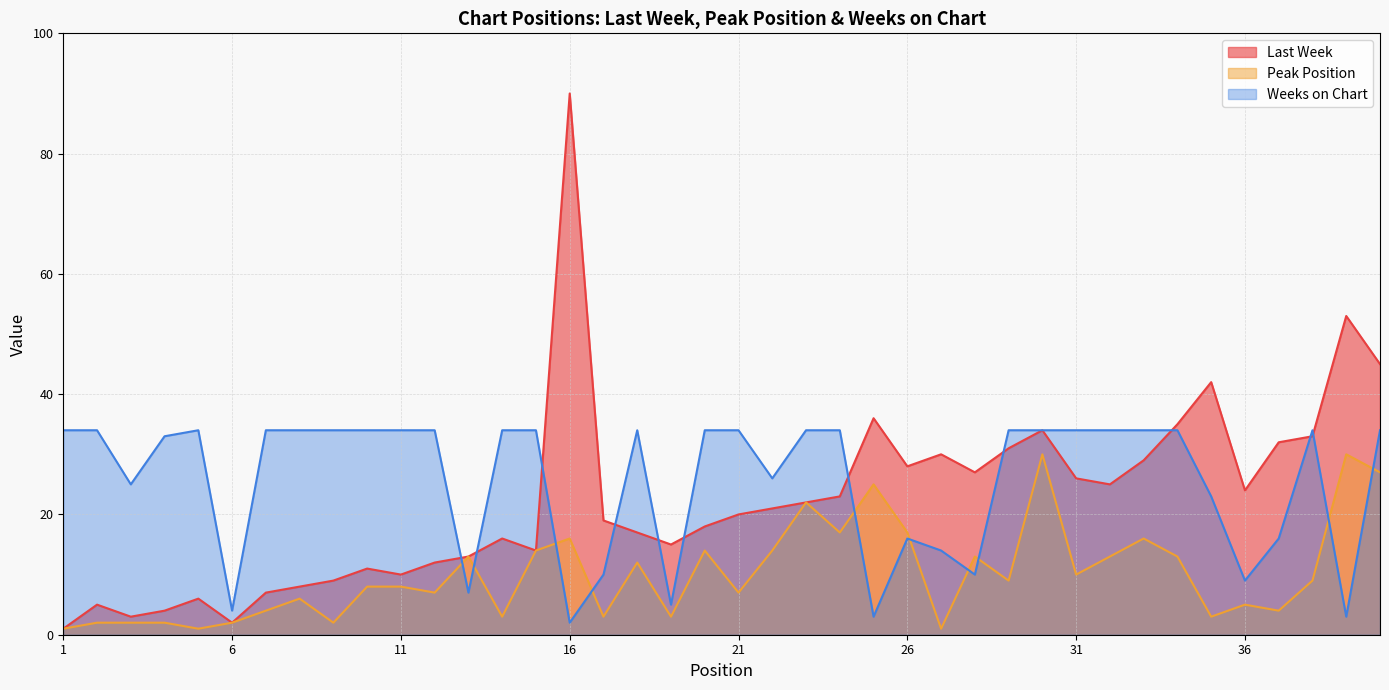

What is the minimum value for Last Week?

1